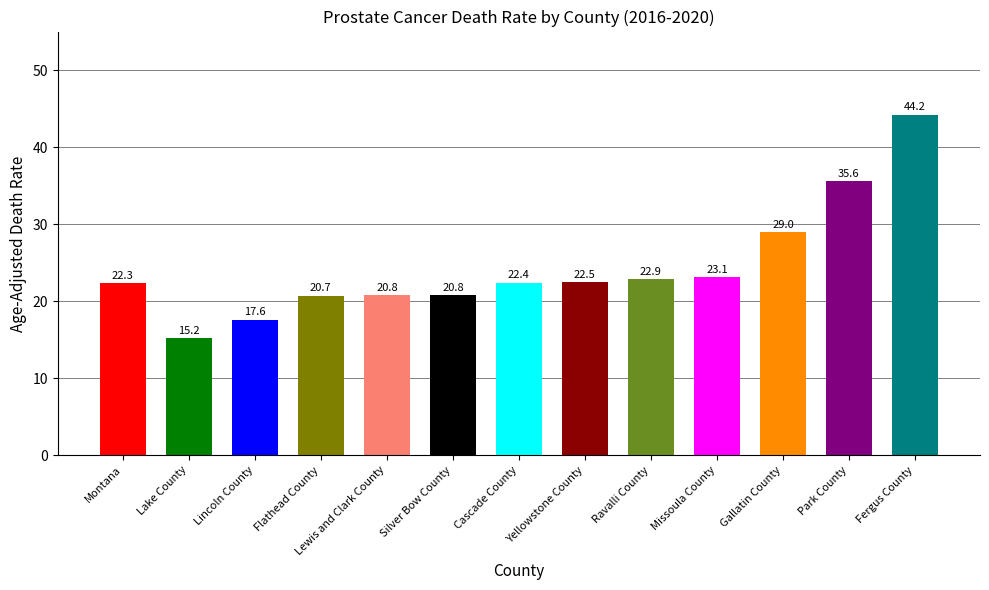

What is the smallest value displayed?

15.2